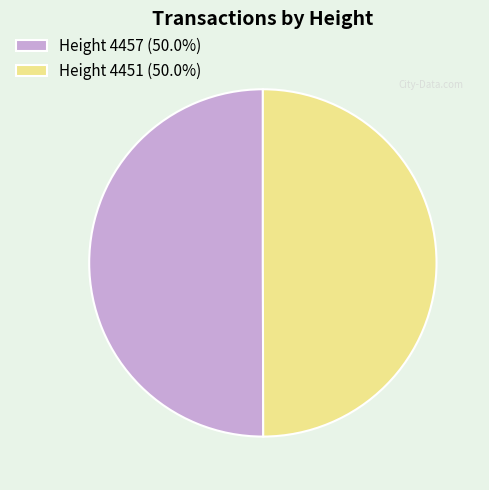

Approximately how many times larger is the value at Height 4451 (50.0%) compared to Height 4457 (50.0%)?

1.0